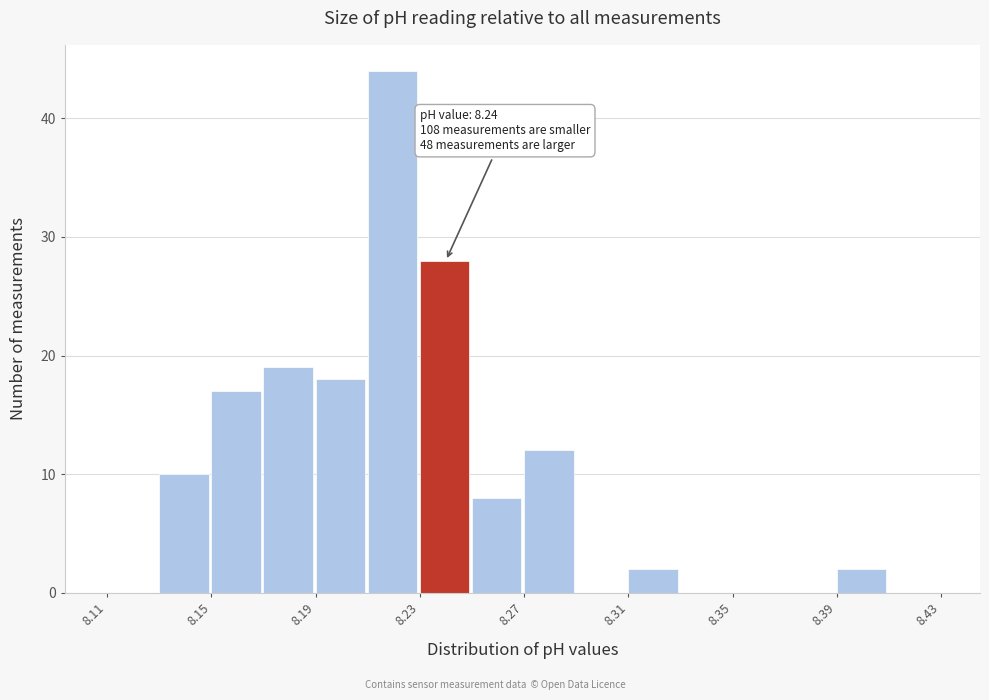

Over which range of the x-axis is the bar tallest?

8.21 to 8.23